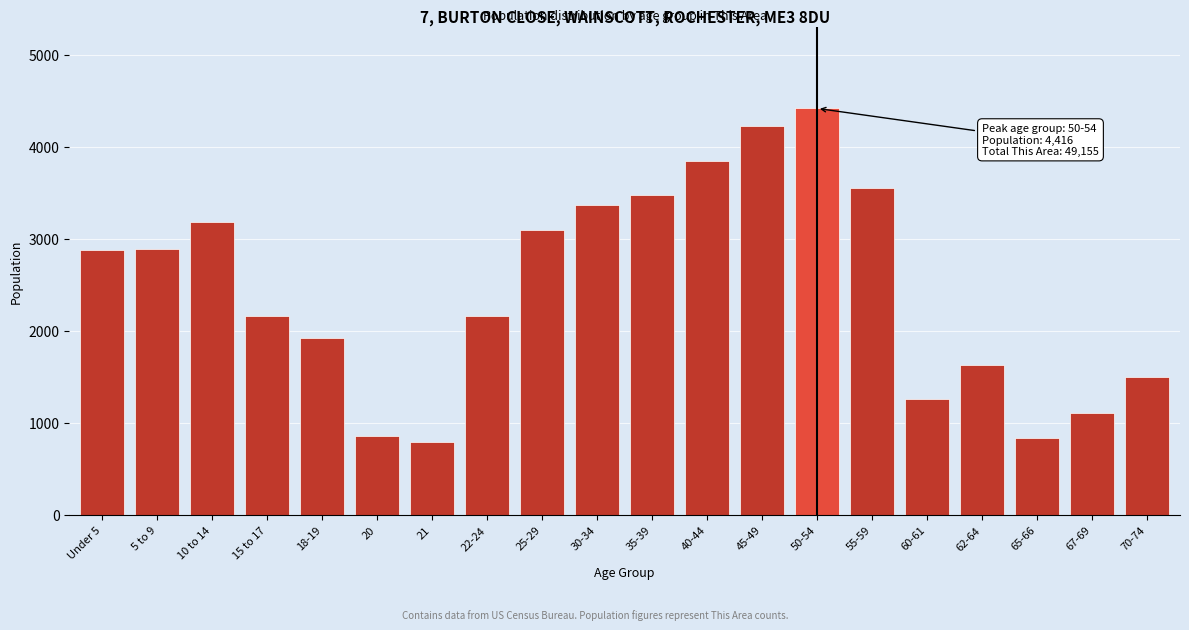

What is the label of the 3rd bar from the left?

10 to 14